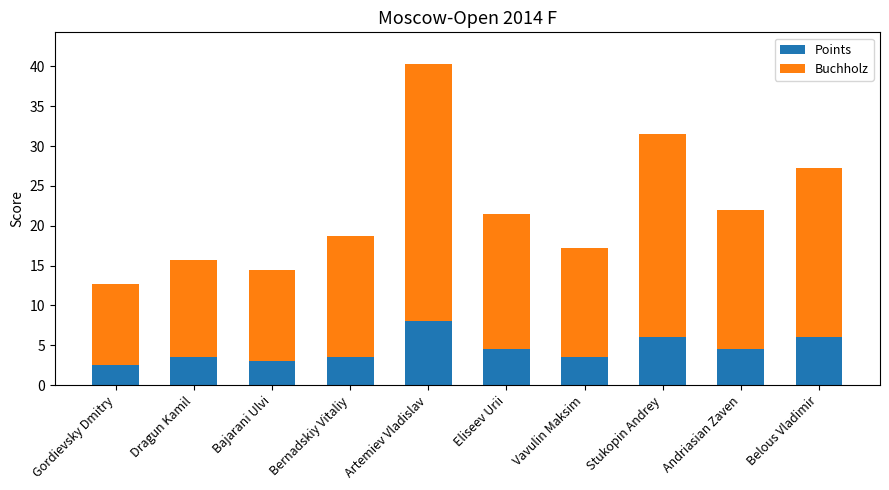

Which category has the highest value in the Points series?

Artemiev Vladislav